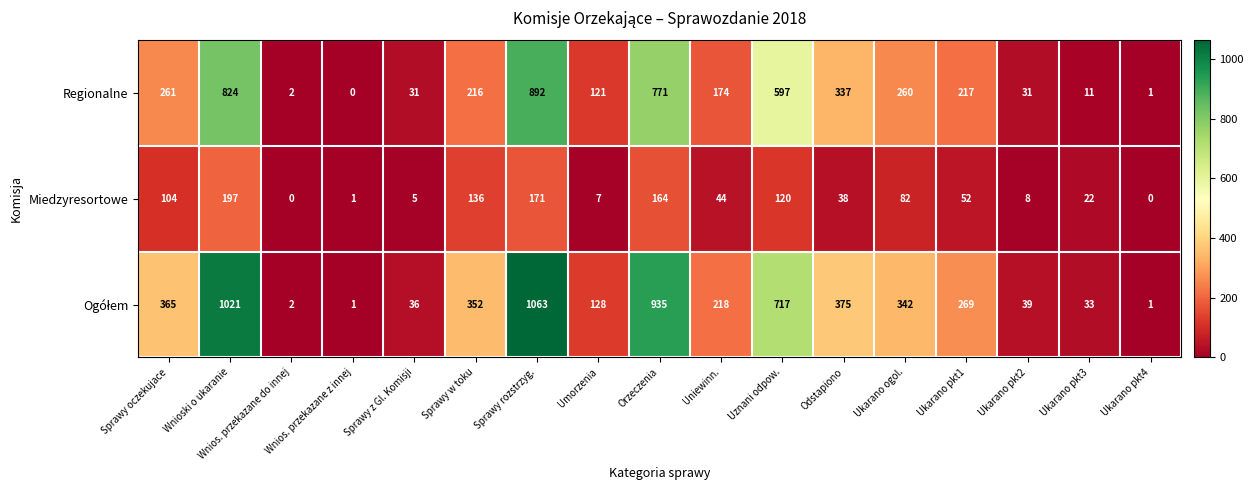

What is the spread (max minus min) of values at Orzeczenia?

771